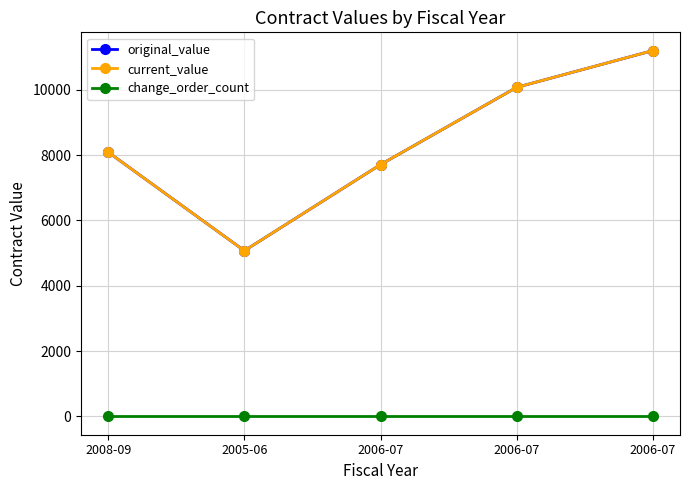

What is the total value across all series at 2005-06?

10145.9